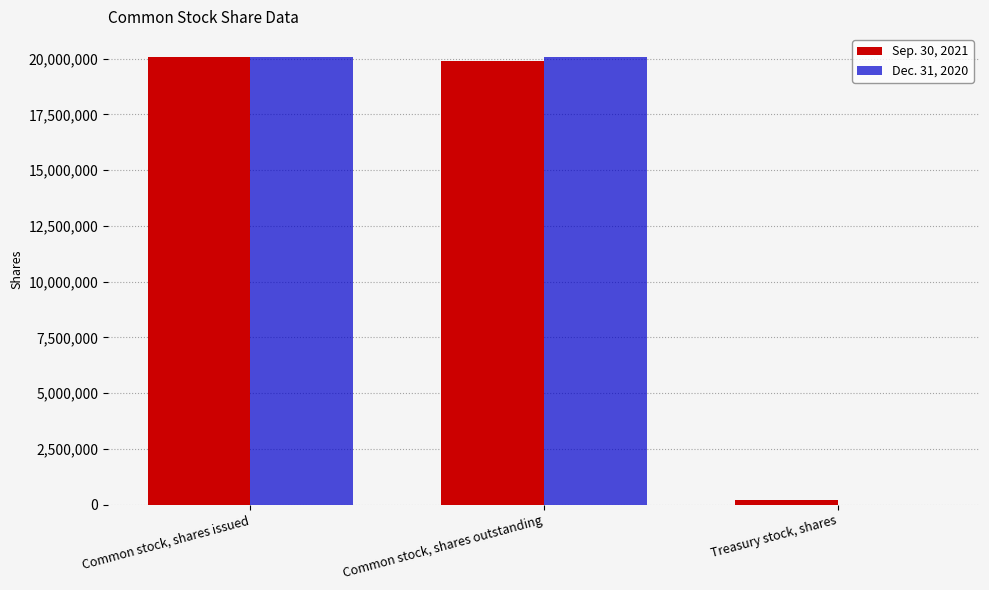

What is the greatest value displayed?

20096011